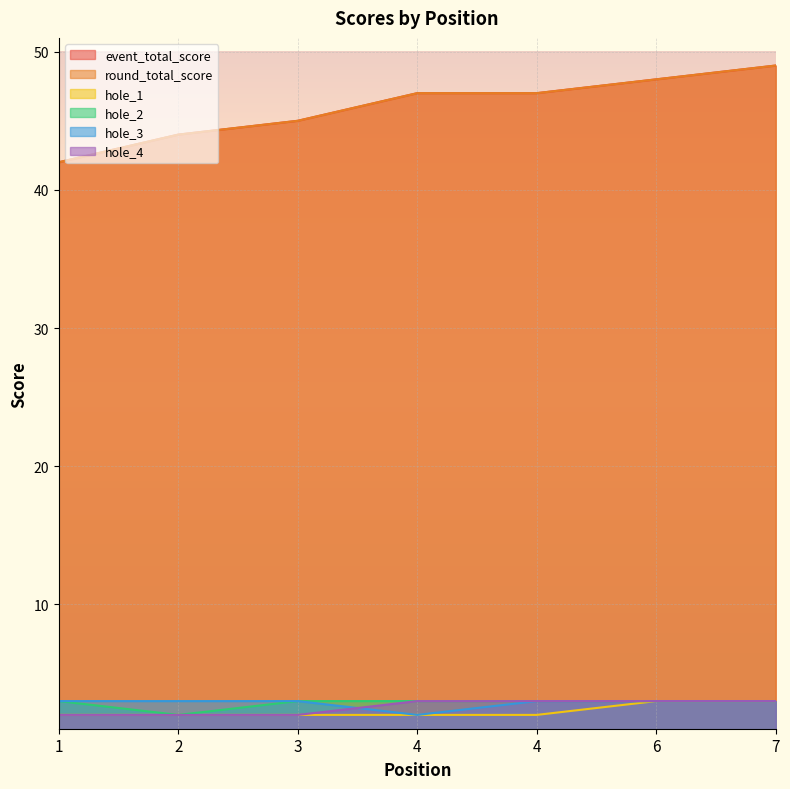

The value of hole_1 at 4 is 2. True or false?

True